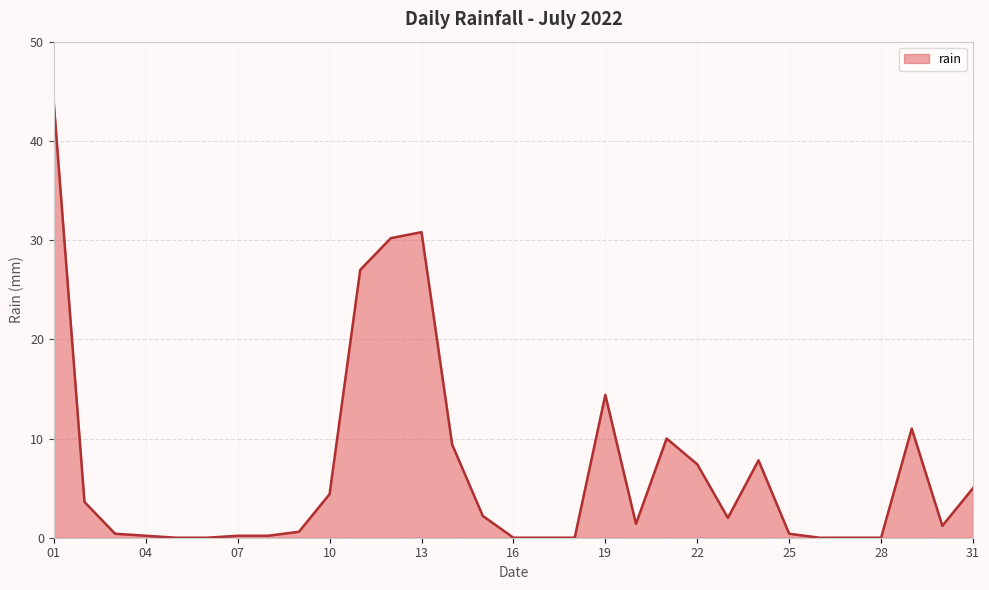

What is the greatest value displayed?

43.8